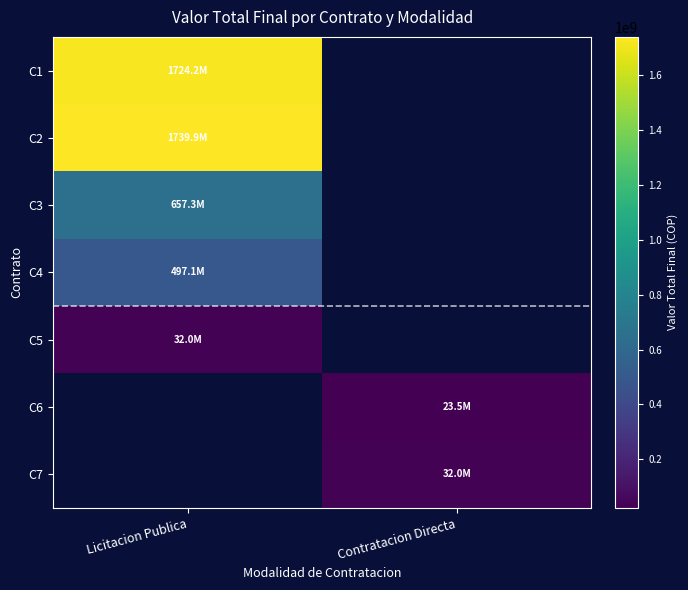

Read the C1 value at Licitacion Publica.

1724207340.0